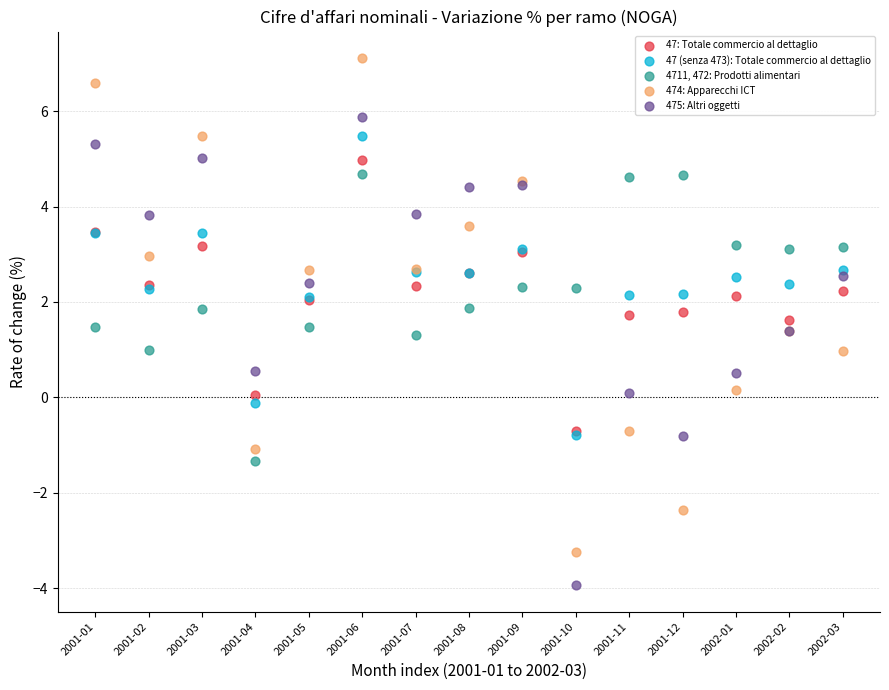

Which series has the largest Y range (max minus min)?

474: Apparecchi ICT